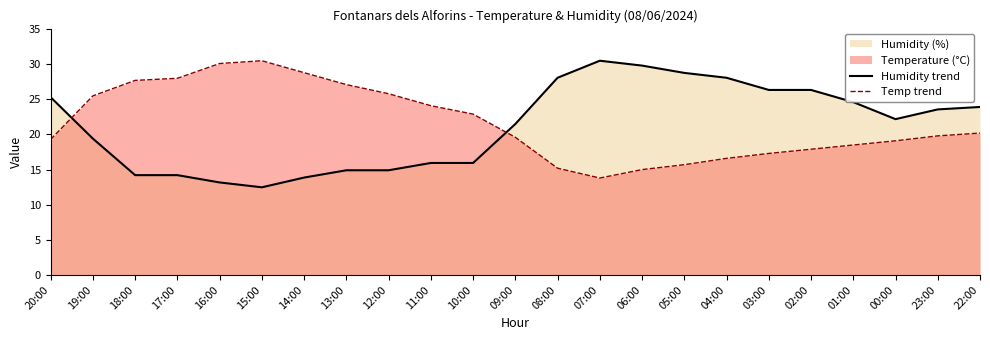

In Temp trend, how many points are higher than both neighbors (excluding endpoints)?

1